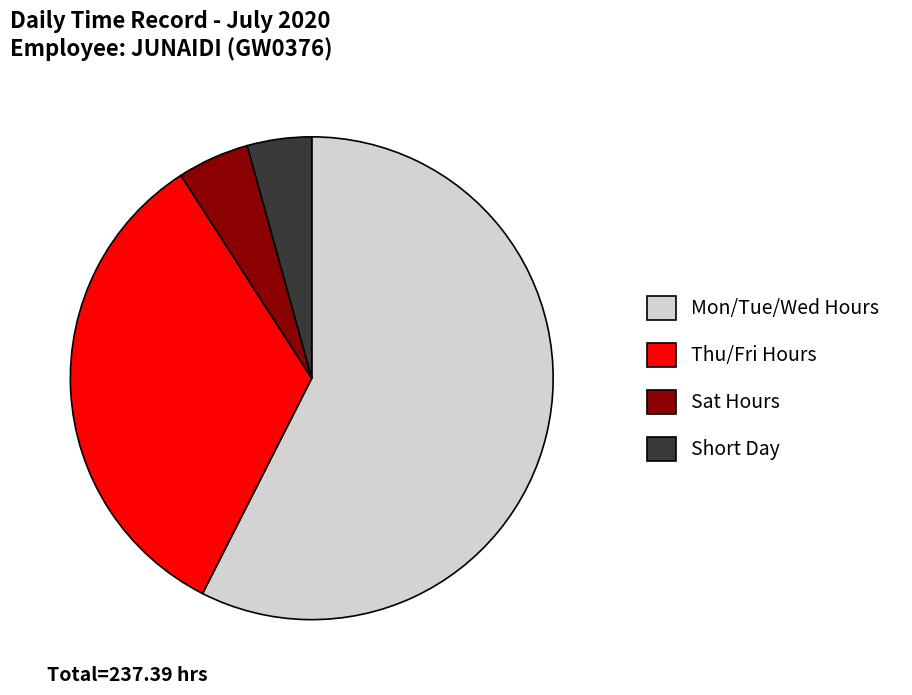

True or false: Sat Hours accounts for 14% of the total.

False